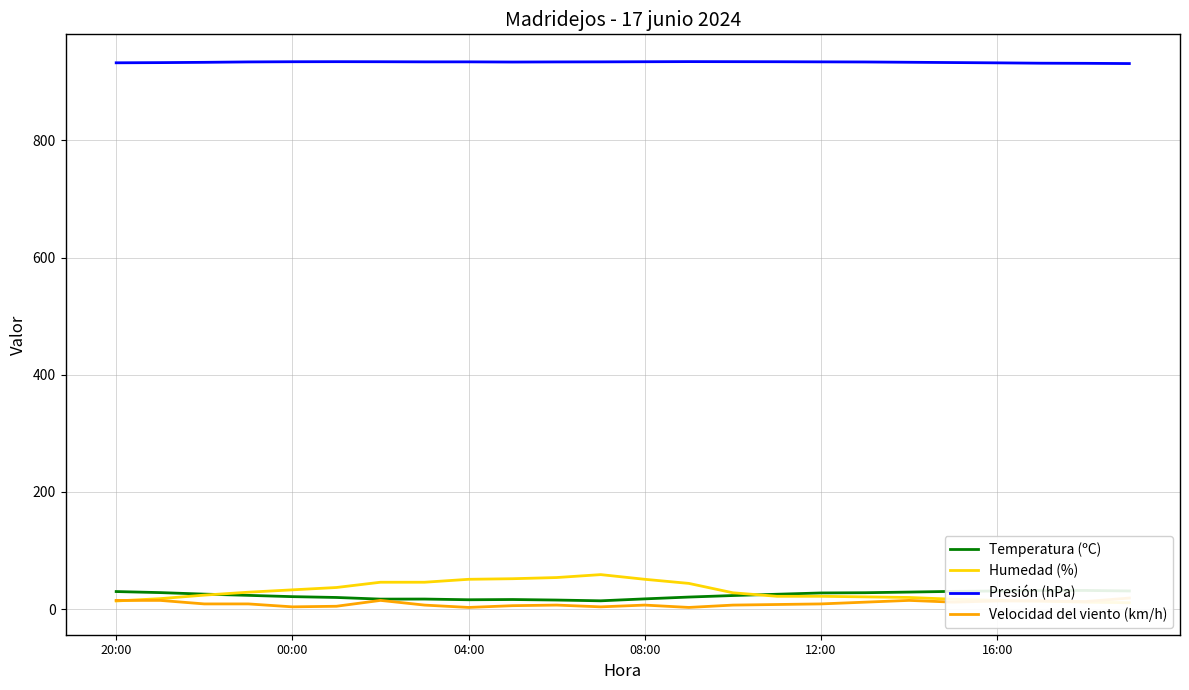

Where does the Temperatura (ºC) series first go above 25?

20:00